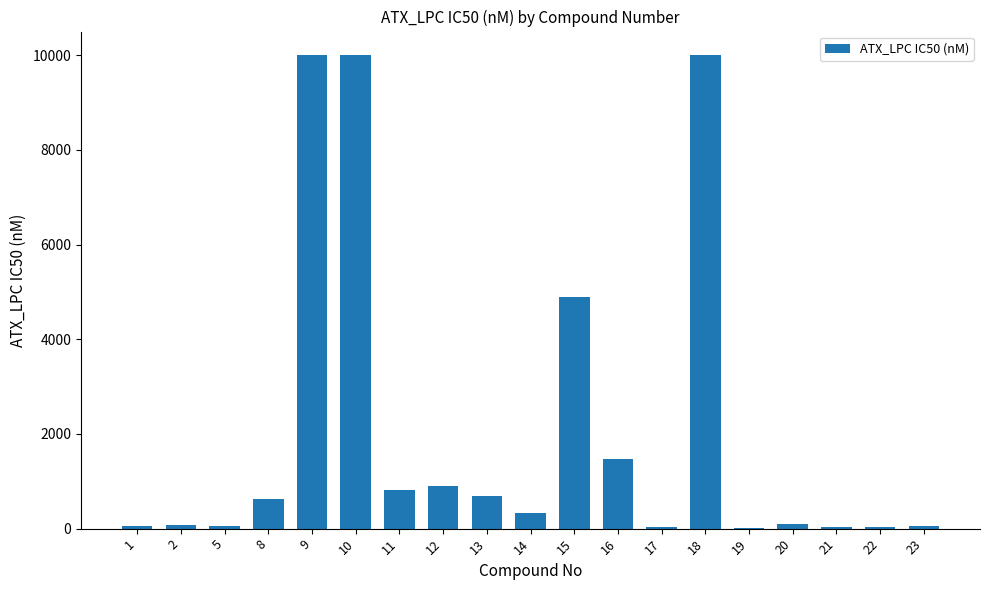

What is the sum of all values?

40199.4